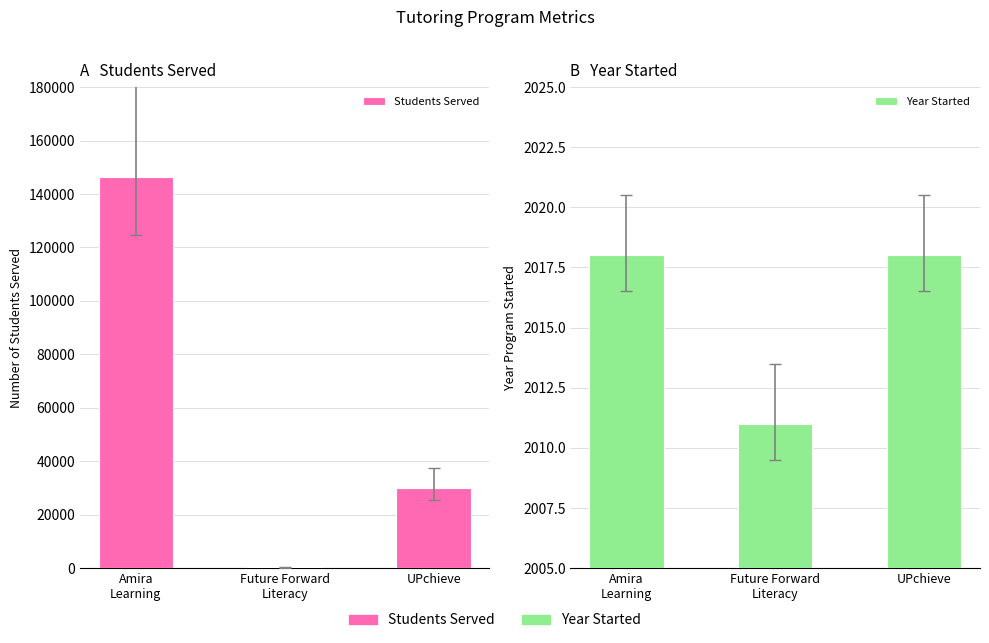

Is it true that Year Started equals 2011 at Future Forward
Literacy?

True